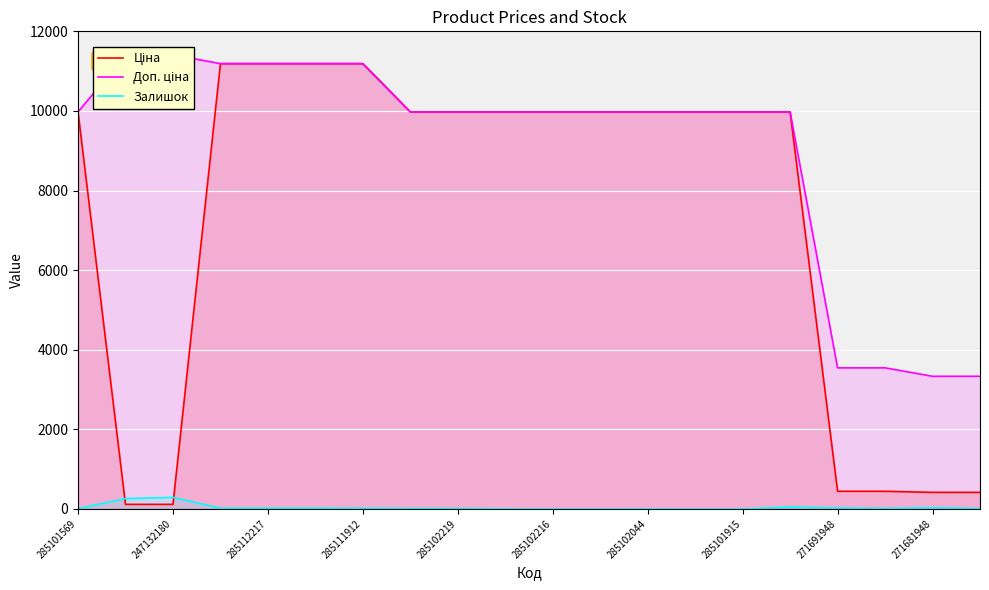

What is the sum of all Ціна values?

146450.1